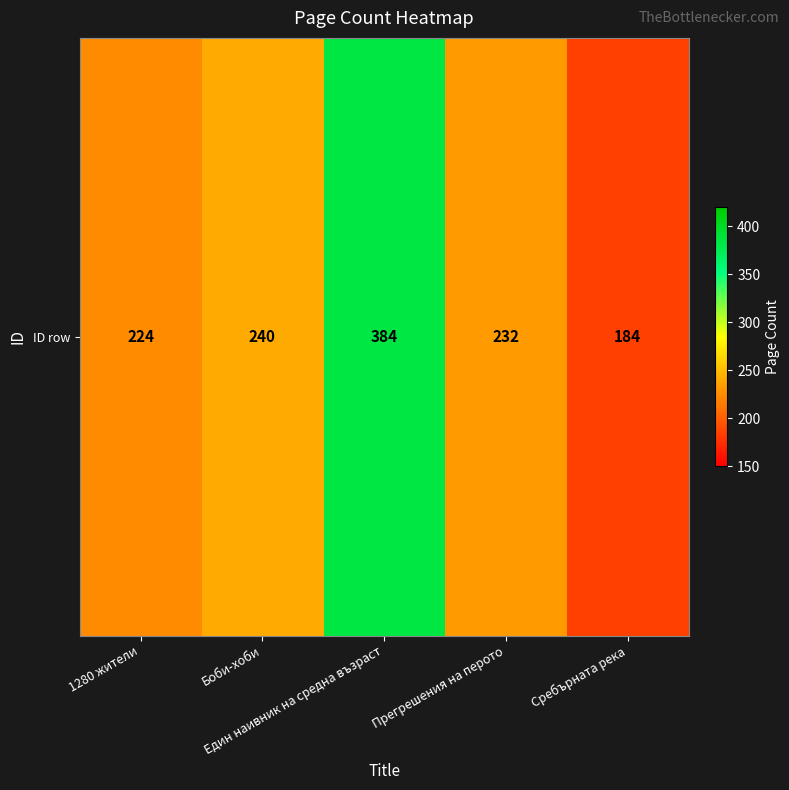

The chart shows a value of 187 at Един наивник на средна възраст. True or false?

False